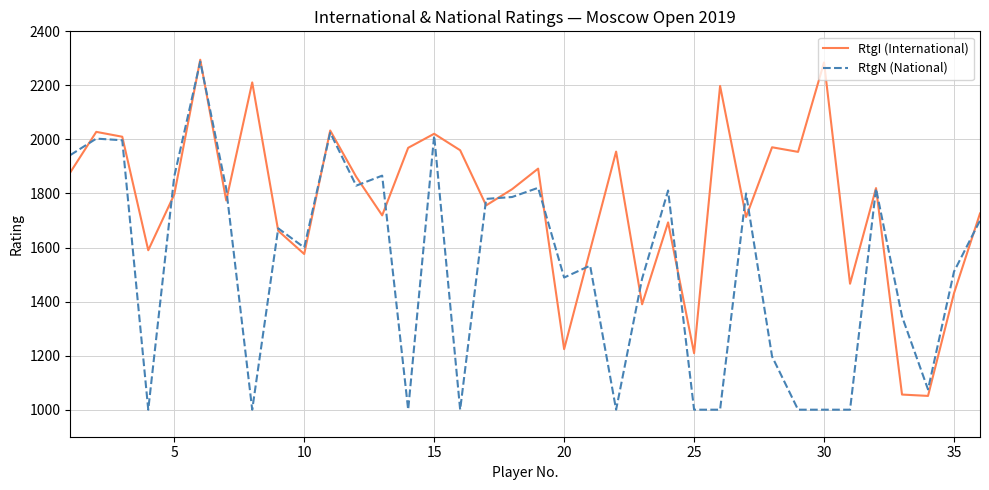

What is the difference between the second highest and minimum values in the RtgI (International) series?

1234